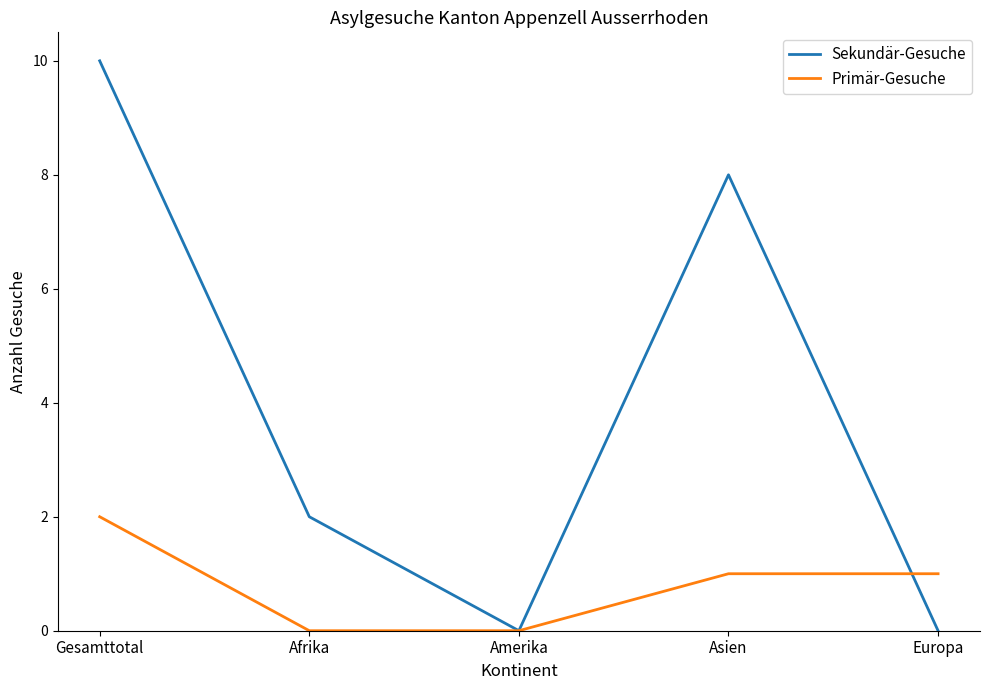

Where is the first local maximum for Sekundär-Gesuche?

Asien